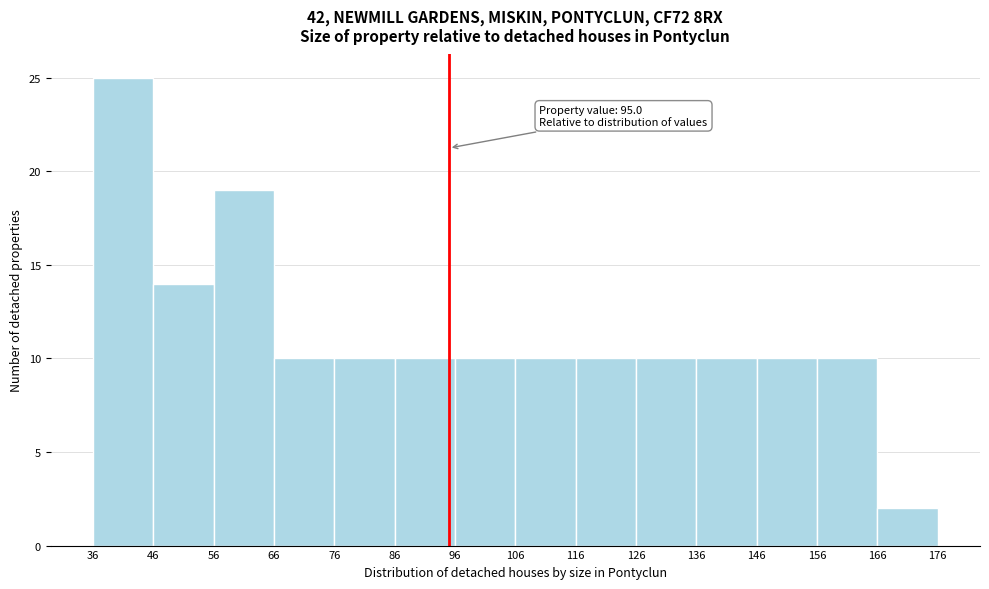

Which range on the x-axis has the tallest bar?

36 to 46